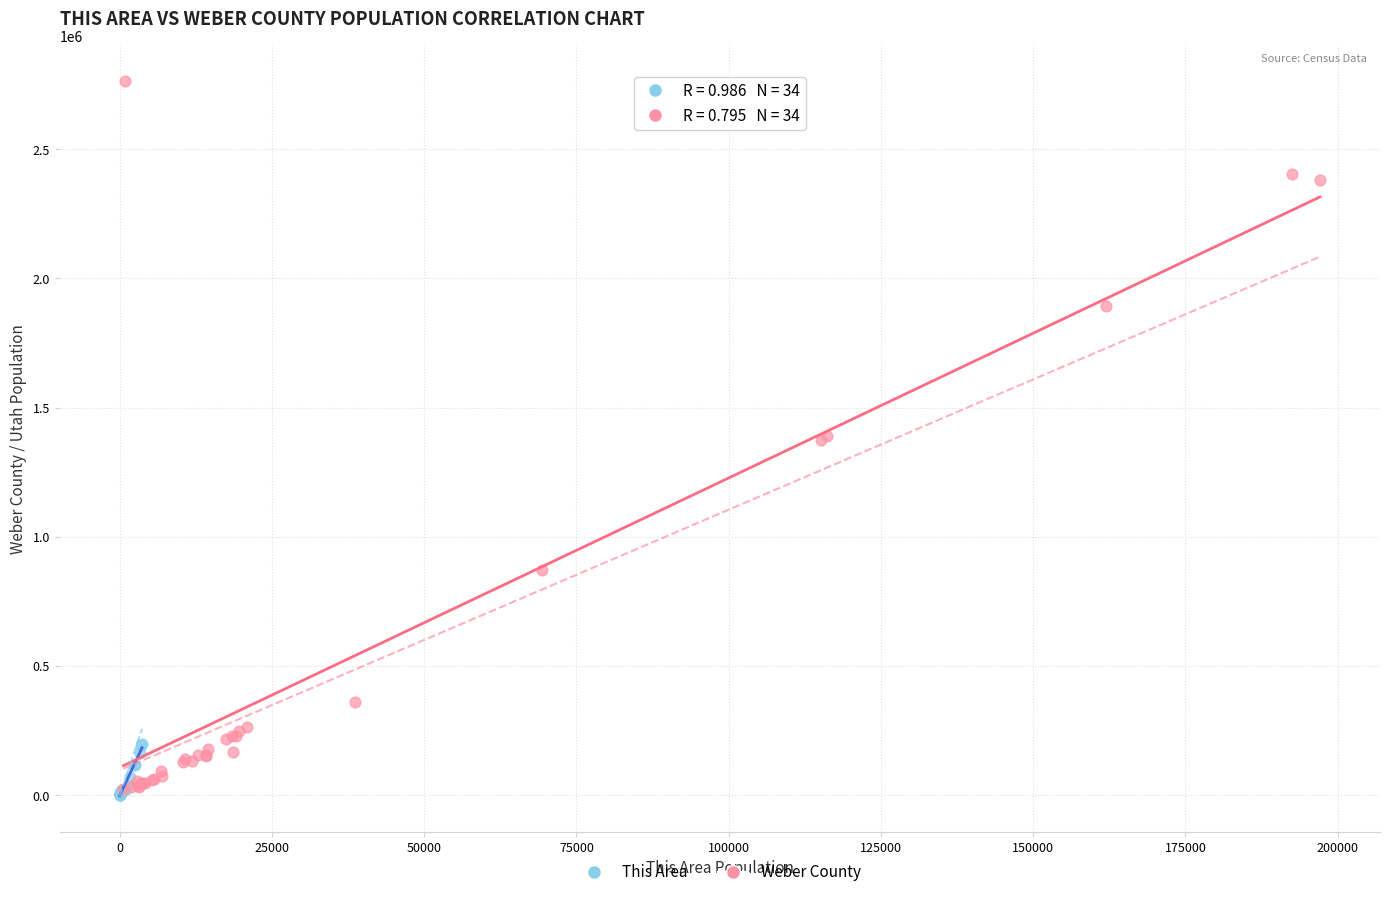

Which series contains the highest Y value?

Weber County